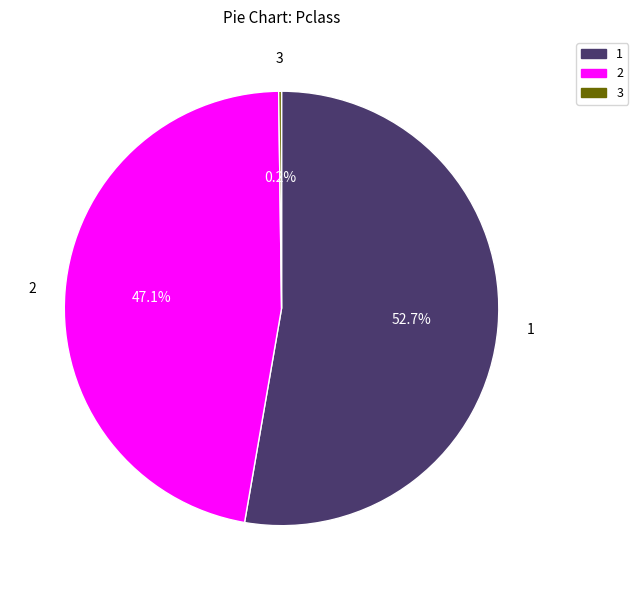

Is there any slice that represents more than half of the pie?

Yes